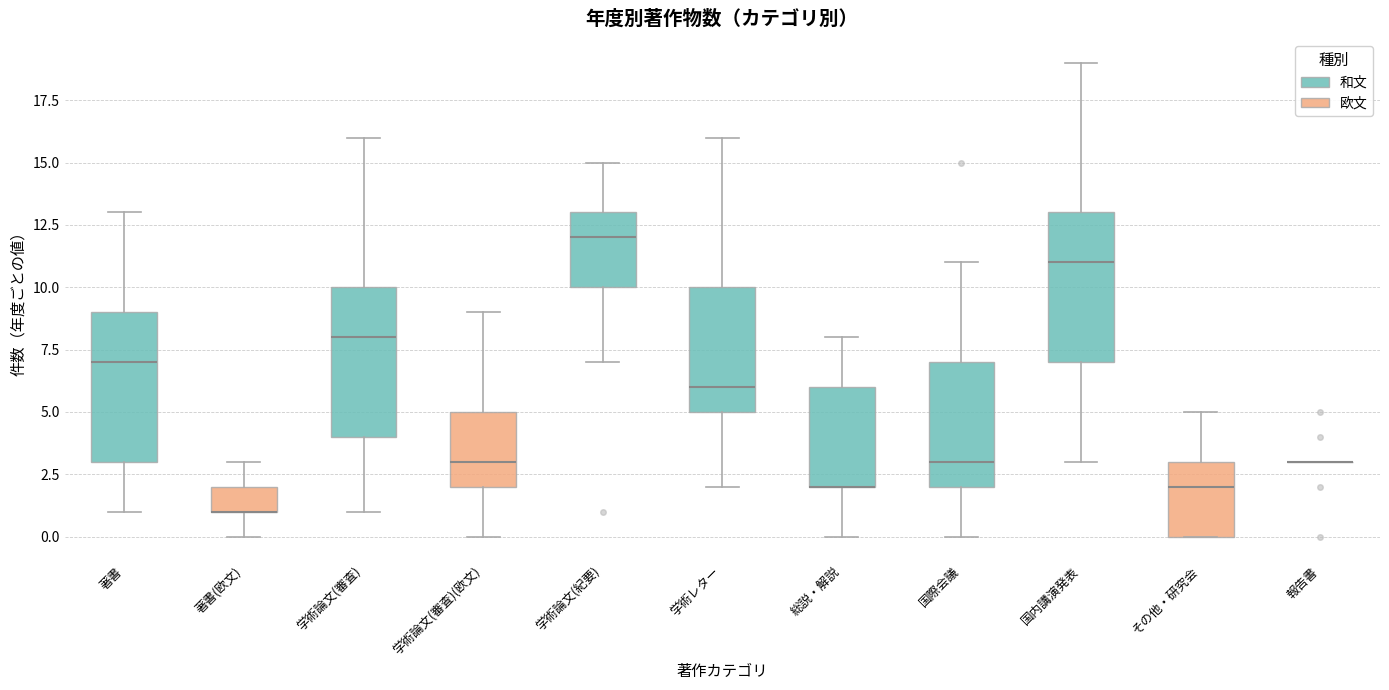

Reading left to right, read every box against the y-axis: the position of its median line, the range the box covers, and the ends of its whiskers. The values are not printed on the chart, so give them approximately, as read against the axis.

著書: median 7, box 3 to 9, whiskers 1 to 13
著書(欧文): median 1 (drawn on the box's lower edge), box 1 to 2, whiskers 0 to 3
学術論文(審査): median 8, box 4 to 10, whiskers 1 to 16
学術論文(審査)(欧文): median 3, box 2 to 5, whiskers 0 to 9
学術論文(紀要): median 12, box 10 to 13, whiskers 7 to 15
学術レター: median 6, box 5 to 10, whiskers 2 to 16
総説・解説: median 2 (drawn on the box's lower edge), box 2 to 6, whiskers 0 to 8
国際会議: median 3, box 2 to 7, whiskers 0 to 11
国内講演発表: median 11, box 7 to 13, whiskers 3 to 19
その他・研究会: median 2, box 0 to 3, whiskers 0 to 5
報告書: box collapsed to a line at 3, whiskers 3 to 3